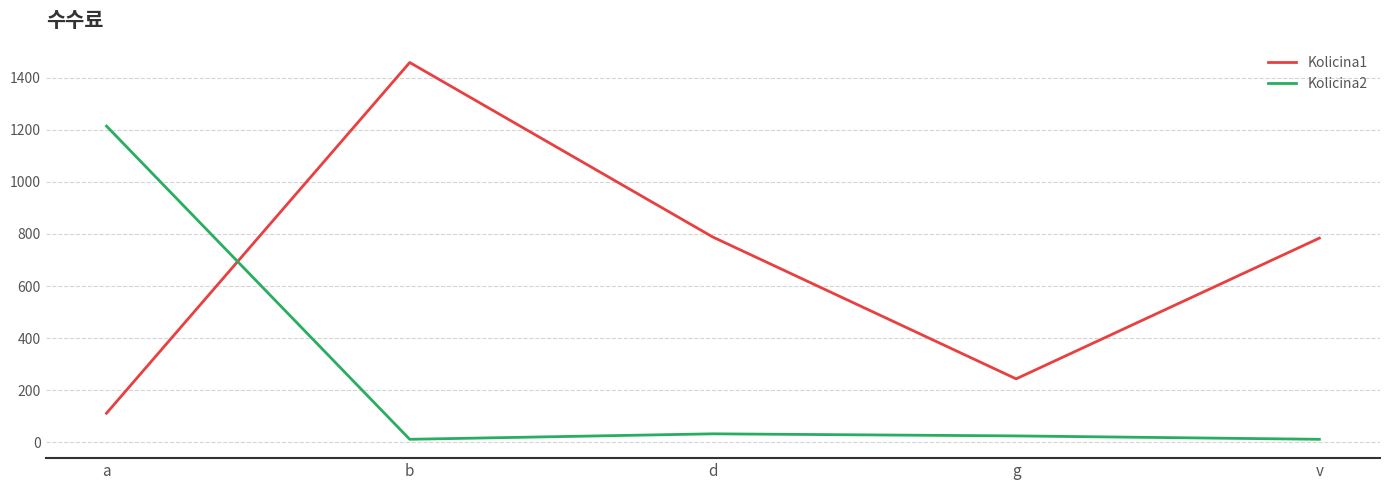

At which category is the sum across all series the highest?

b